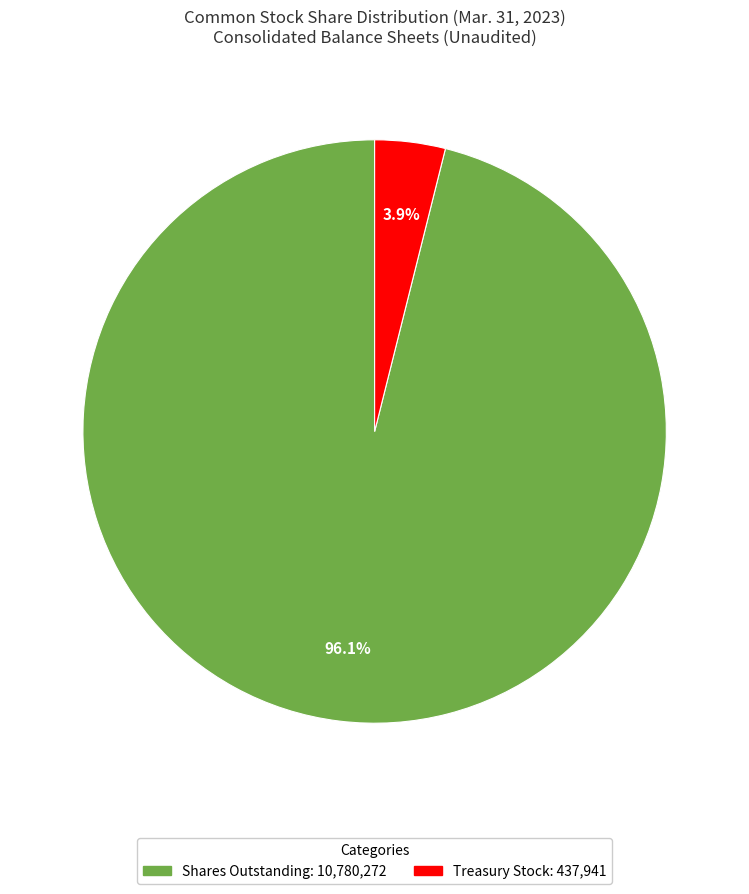

Is there any slice that represents more than half of the pie?

Yes